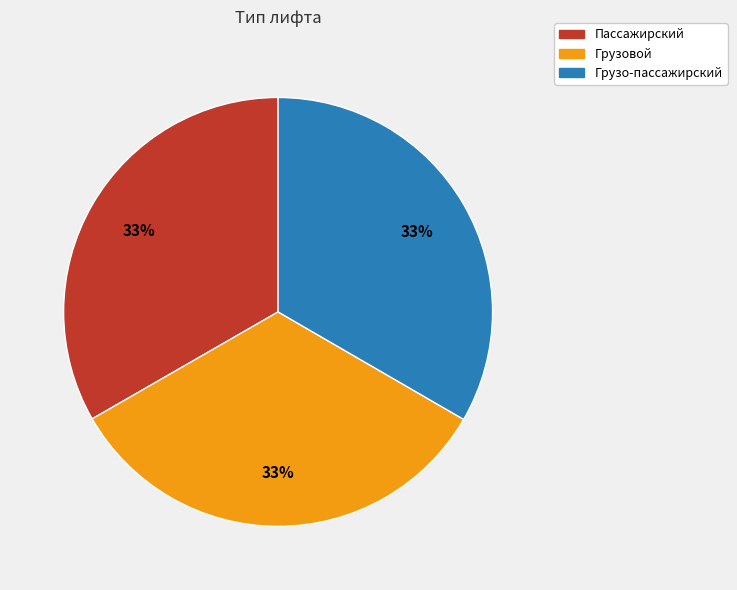

What is the ratio of the value at Пассажирский to the value at Грузо-пассажирский?

1.0